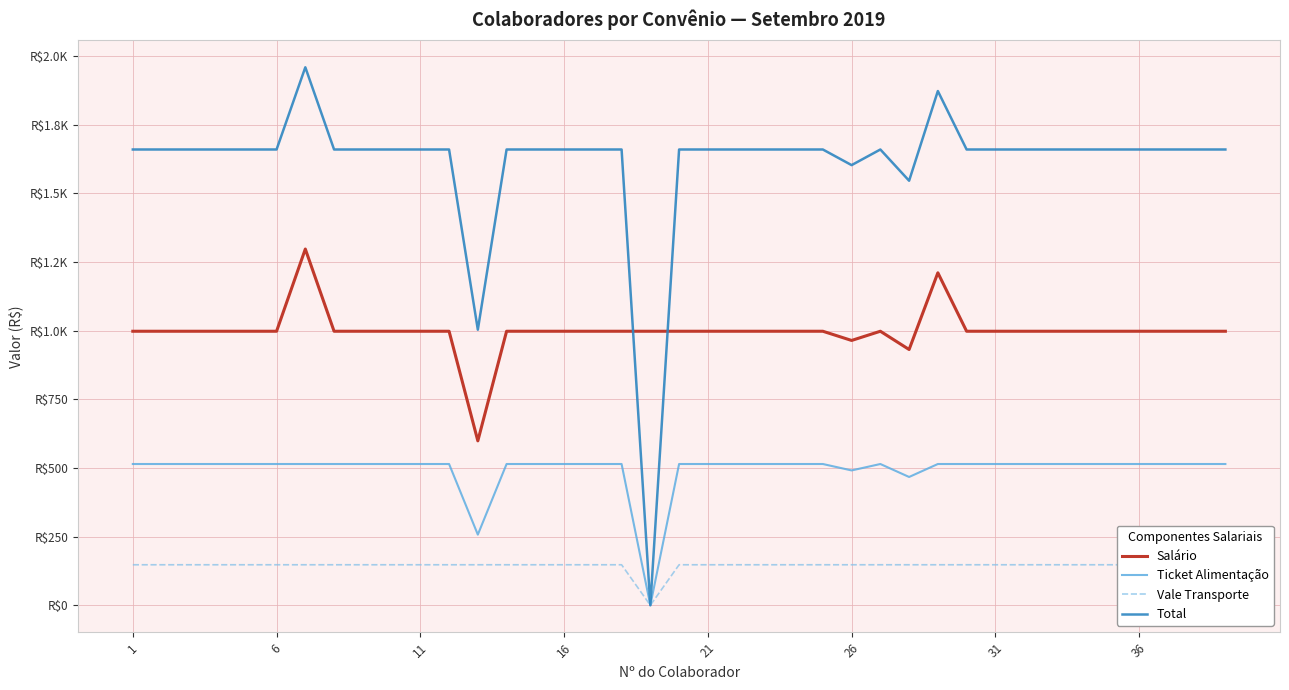

How many data points in Salário are less than 998?

3